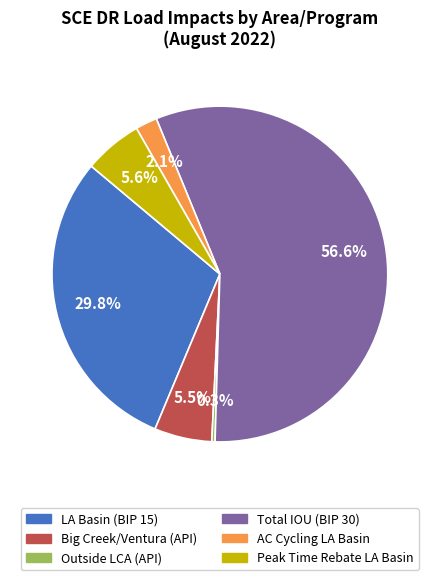

Does any single category account for the majority?

Yes